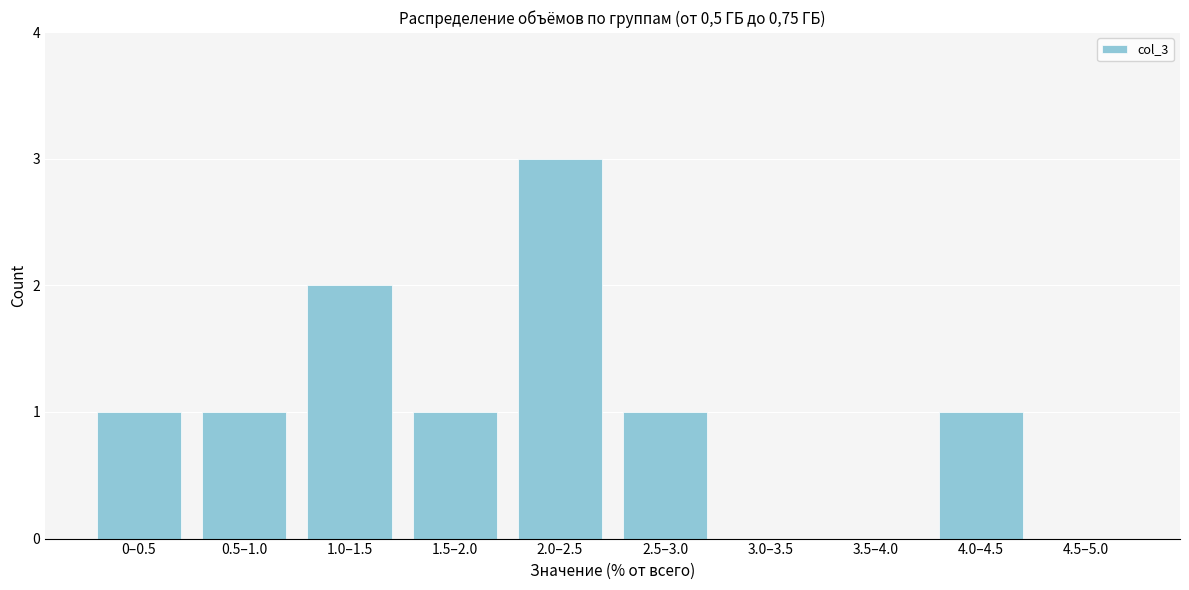

Reading left to right, what are all the values shown in this chart?

0–0.5=1	0.5–1.0=1	1.0–1.5=2	1.5–2.0=1	2.0–2.5=3	2.5–3.0=1	3.0–3.5=0	3.5–4.0=0	4.0–4.5=1	4.5–5.0=0